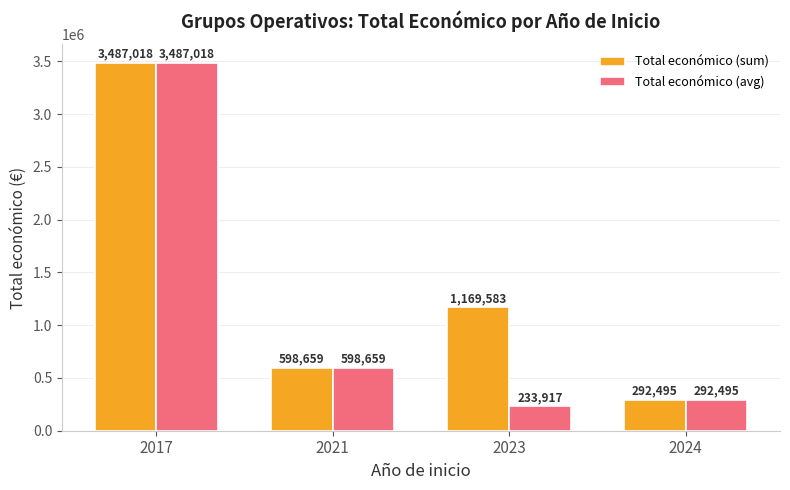

Rank the categories by Total económico (avg) value from lowest to highest.

2023, 2024, 2021, 2017